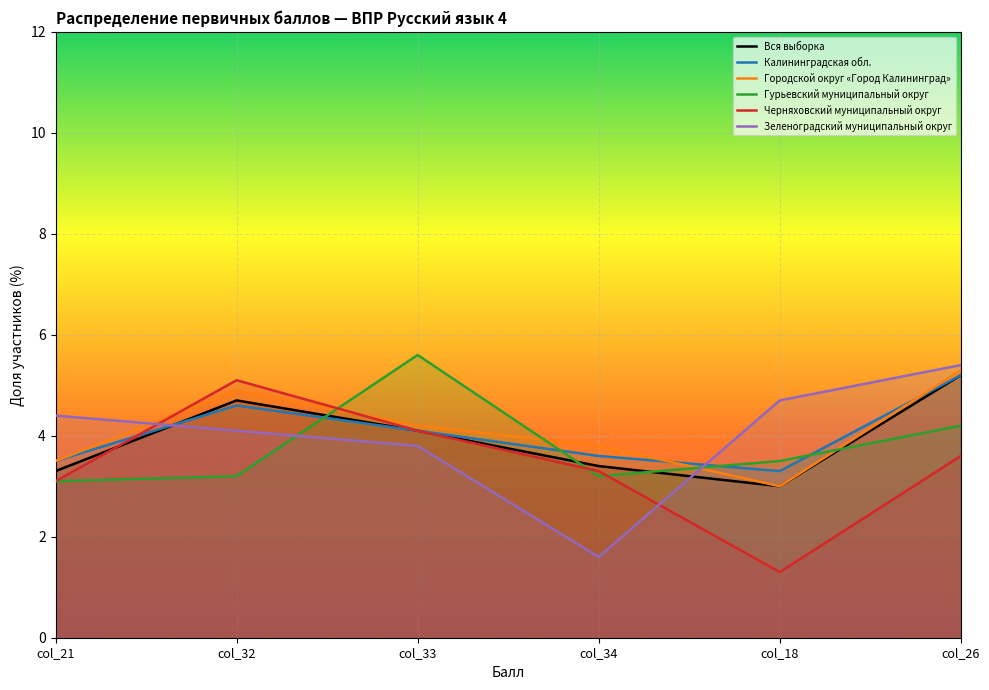

What is the difference between the highest and lowest values at col_33?

1.8